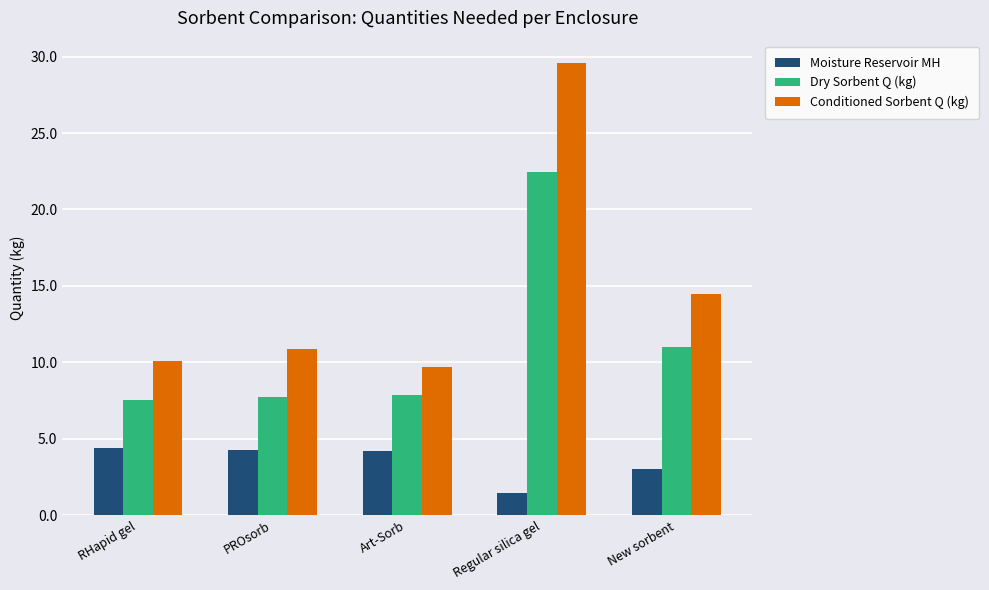

Rank the series by their average value, from highest to lowest.

Conditioned Sorbent Q (kg), Dry Sorbent Q (kg), Moisture Reservoir MH